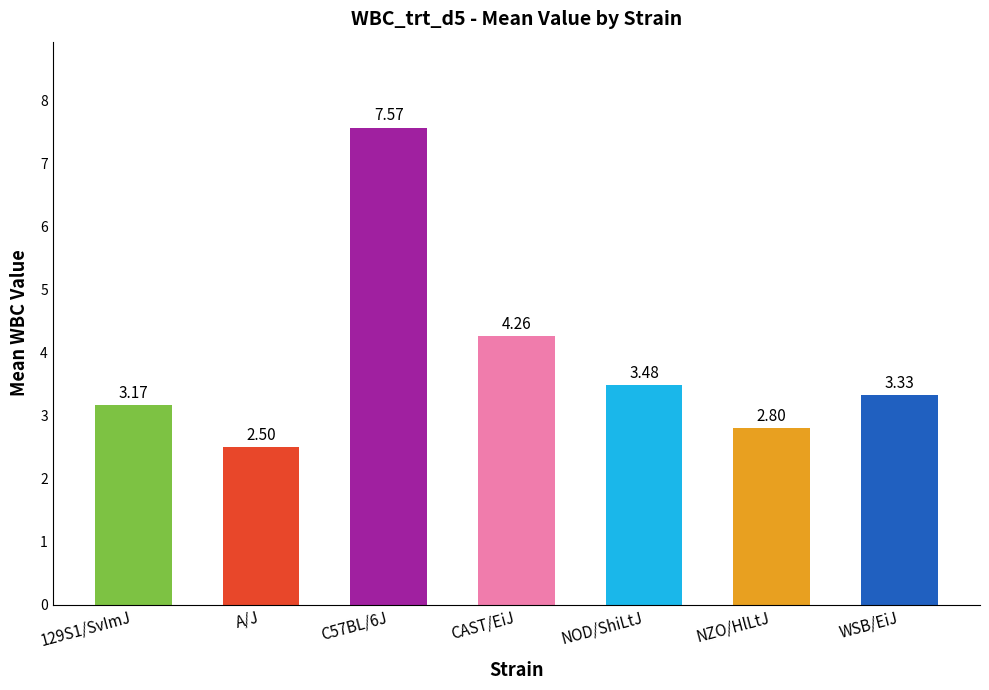

What is the sum of the values at NOD/ShiLtJ and C57BL/6J?

11.1